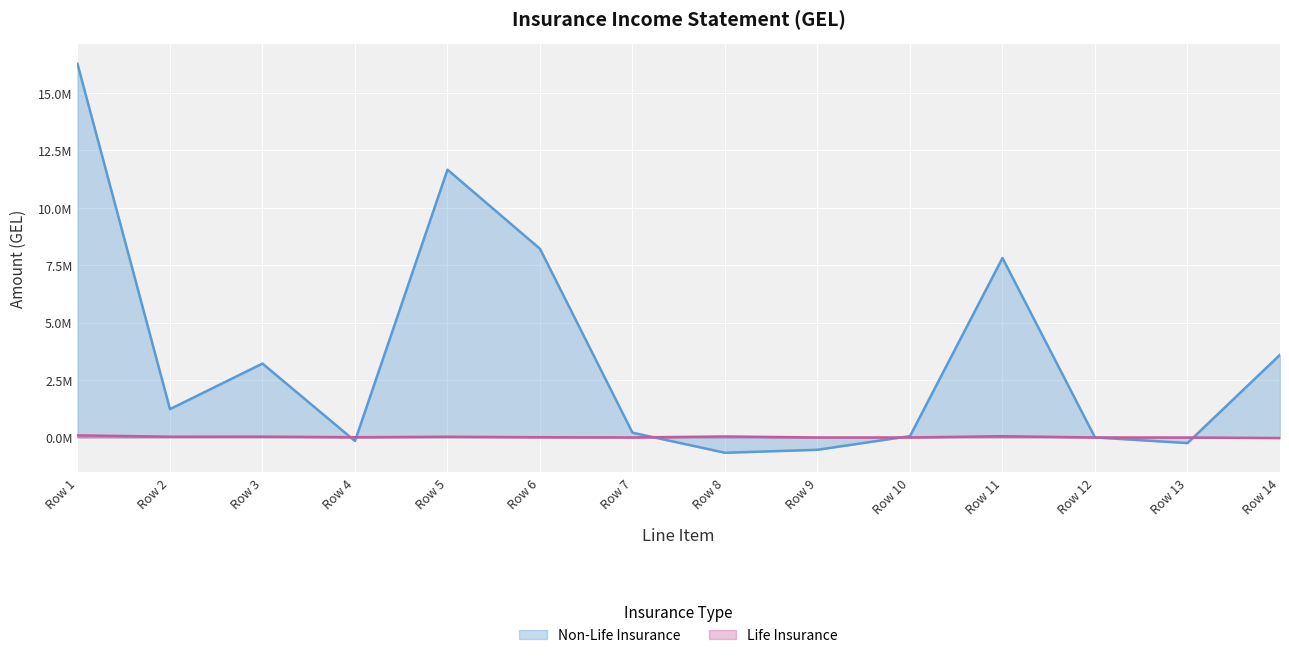

How many values in Life Insurance are above zero?

8